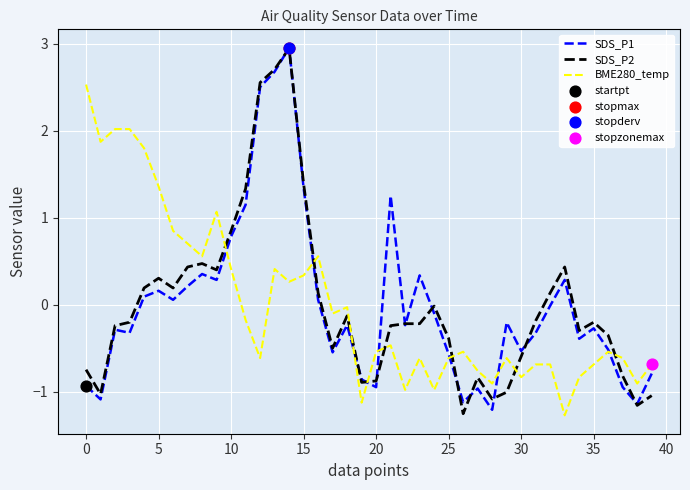

What is the highest value of the BME280_temp series?

2.5